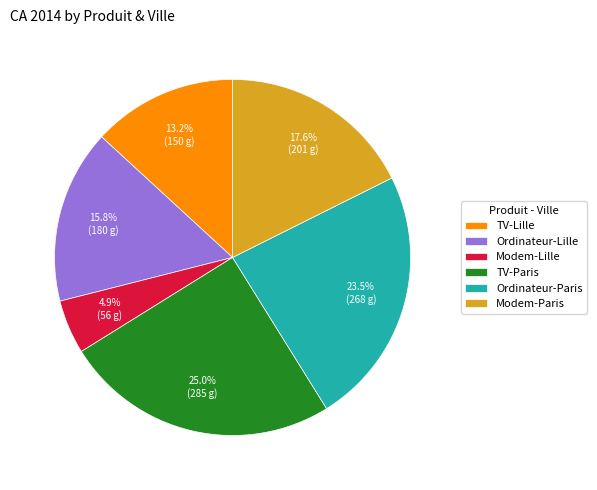

Which has a higher value, TV-Lille or Modem-Paris?

Modem-Paris